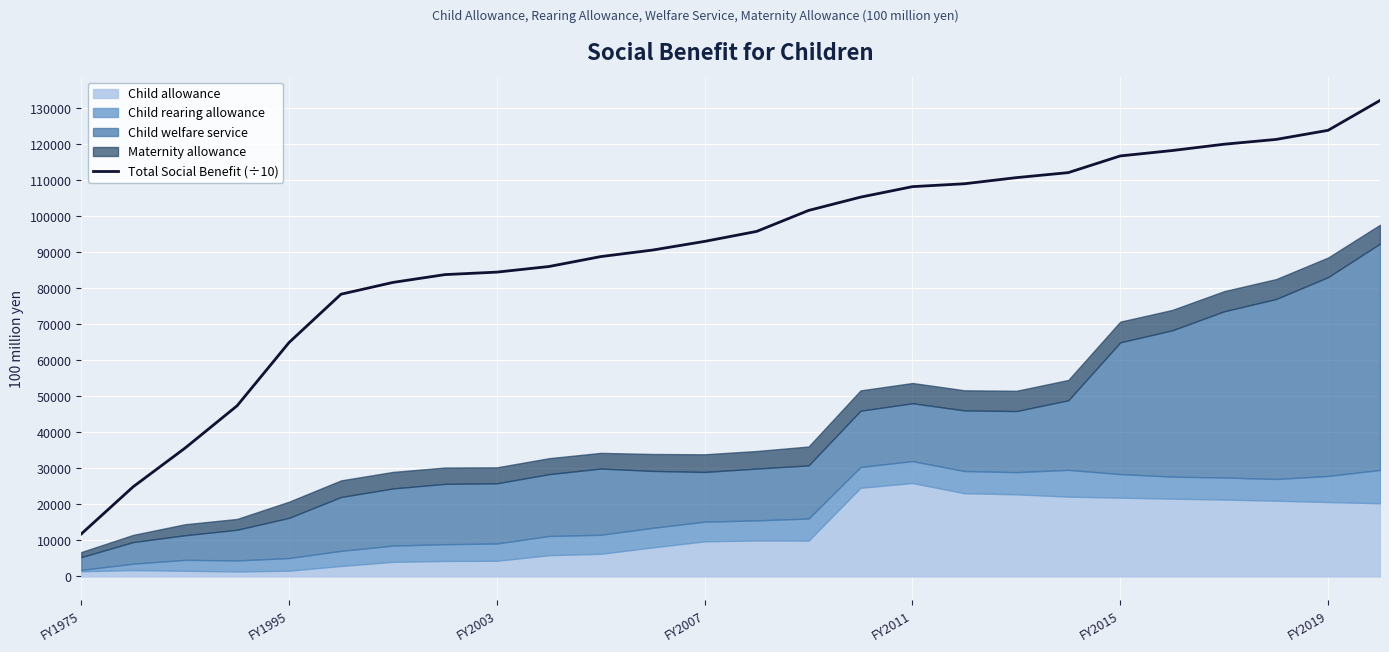

What is the lowest value of the Total Social Benefit (÷10) series?

11819.2